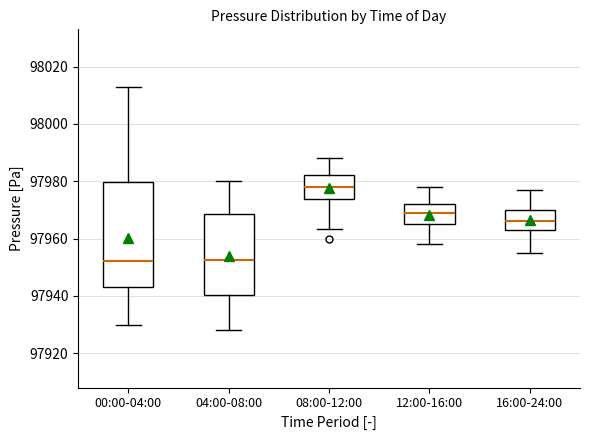

Reading left to right, read every box against the y-axis: the position of its median line, the range the box covers, and the ends of its whiskers. The values are not printed on the chart, so give them approximately, as read against the axis.

00:00-04:00: median 97952, box 97944 to 97980, whiskers 97930 to 98014
04:00-08:00: median 97952, box 97940 to 97968, whiskers 97928 to 97980
08:00-12:00: median 97978, box 97974 to 97982, whiskers 97964 to 97988
12:00-16:00: median 97968, box 97966 to 97972, whiskers 97958 to 97978
16:00-24:00: median 97966, box 97962 to 97970, whiskers 97956 to 97978